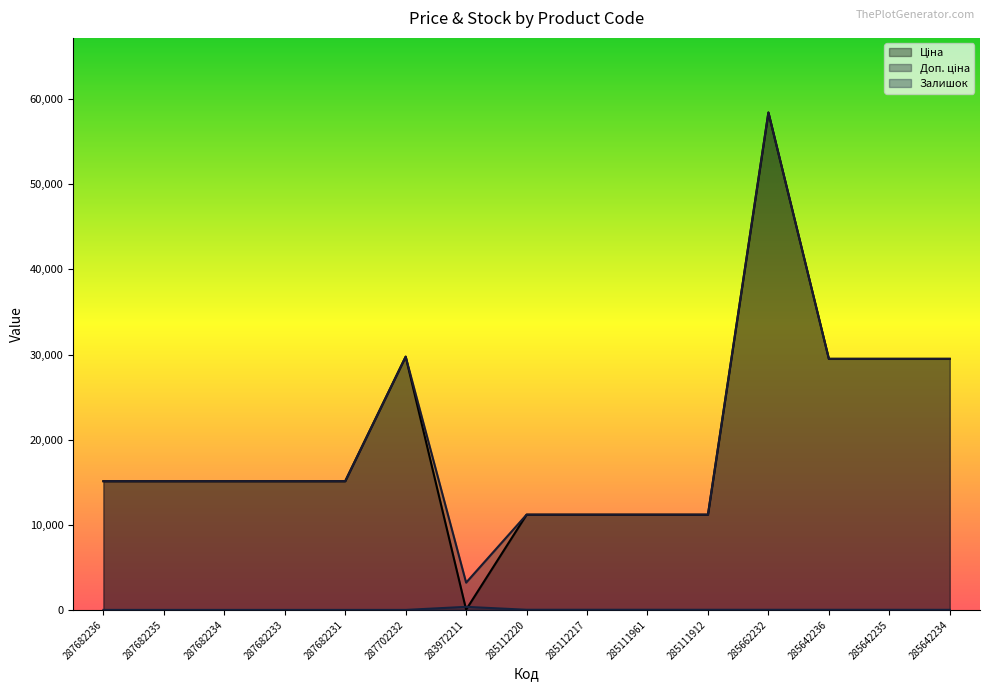

How many values in the Ціна series are below 15120?

5